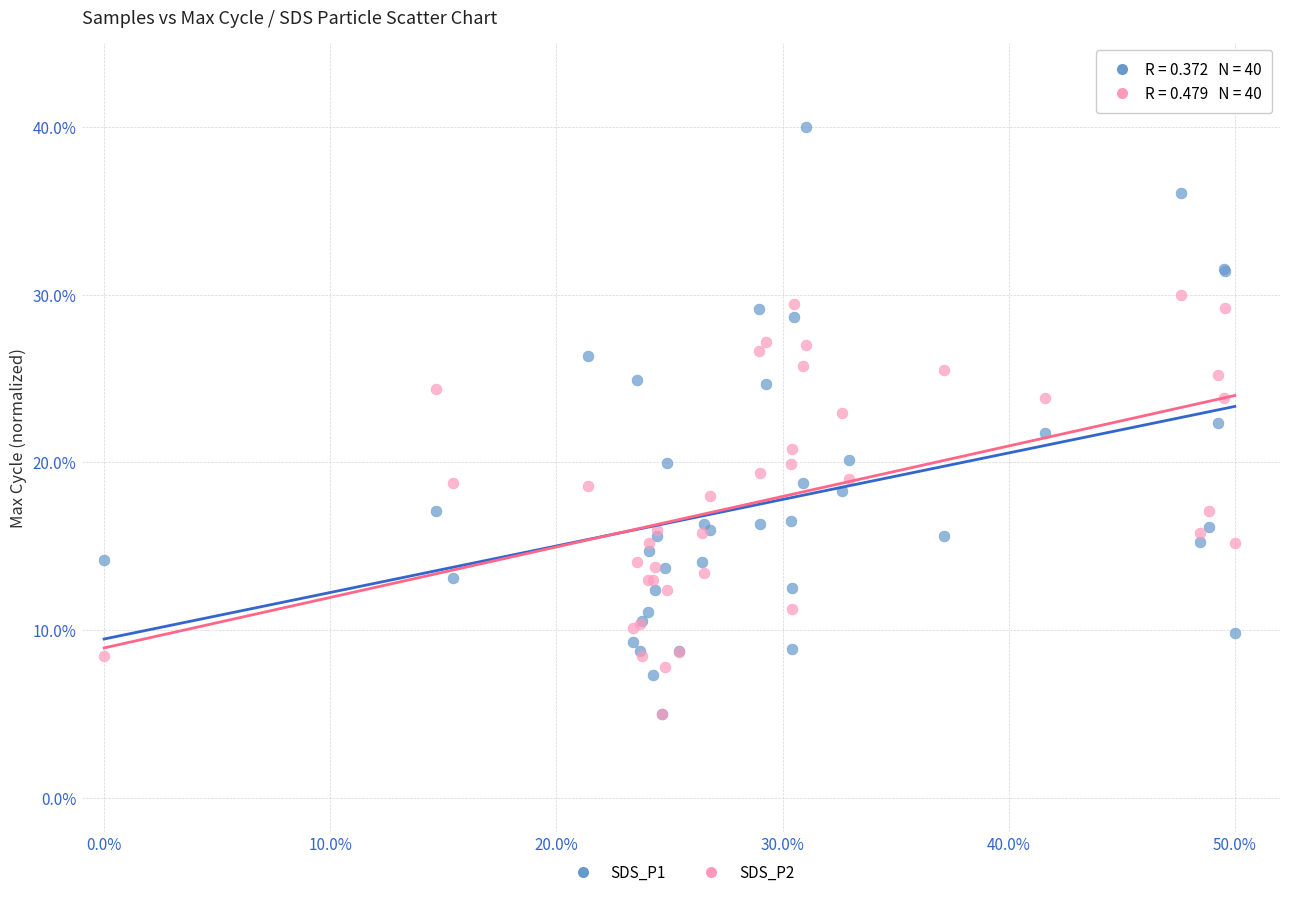

What are all the series names shown in the legend?

SDS_P1, SDS_P2